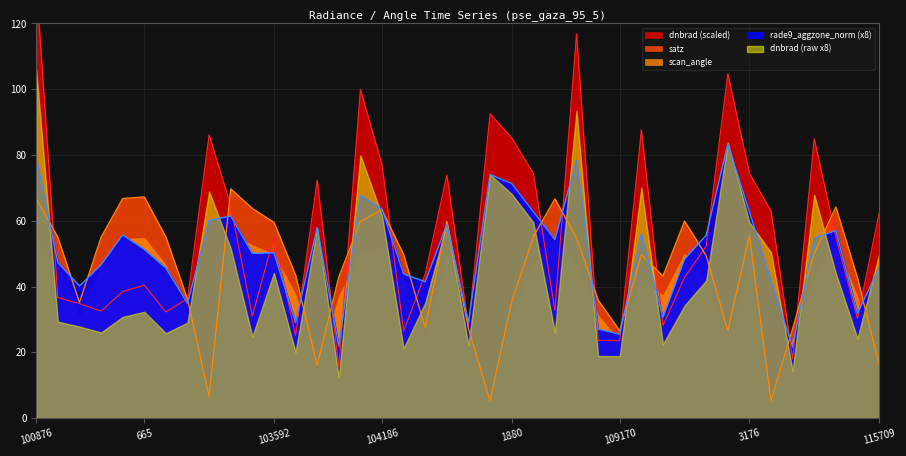

Which series has the largest total across all categories?

dnbrad